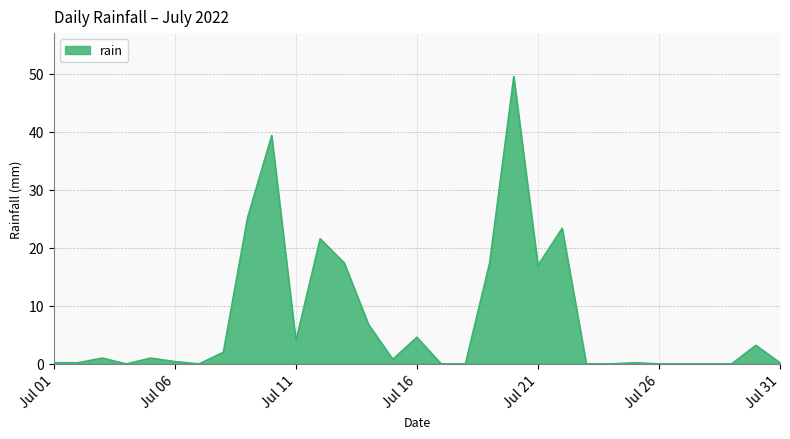

What is the greatest value displayed?

49.6